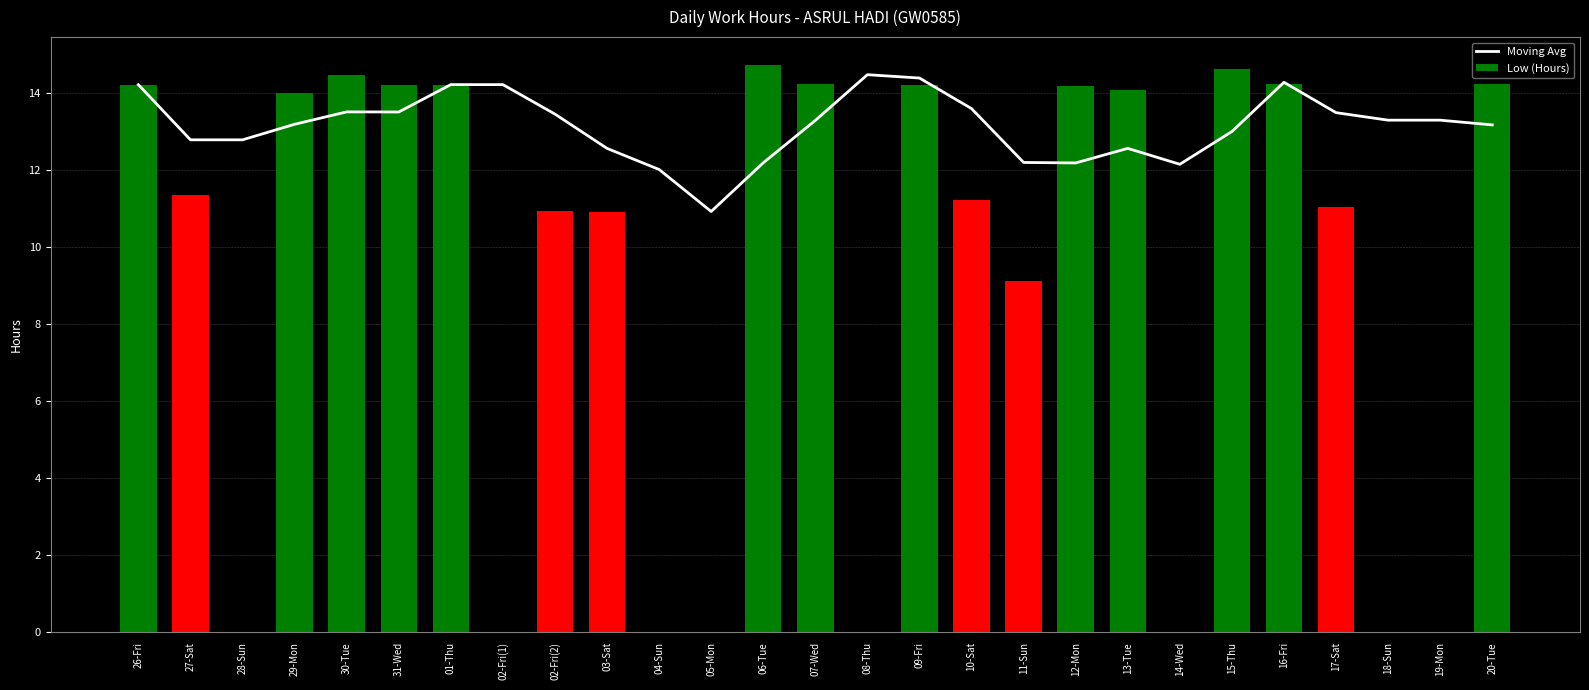

What is the sum of the Low (Hours) values at 14-Wed and 16-Fri?

14.2